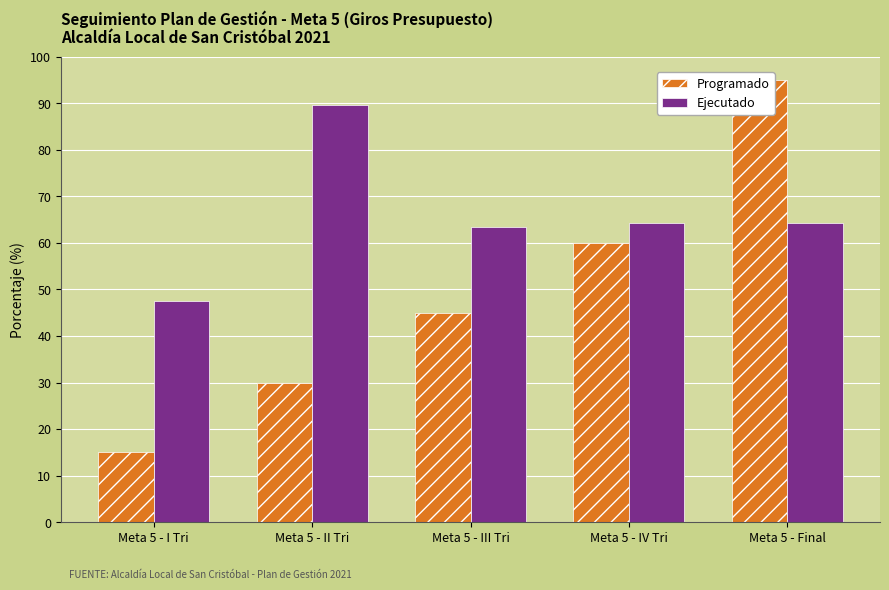

What is the value of the Programado bar at the 2nd from the left?

0.3